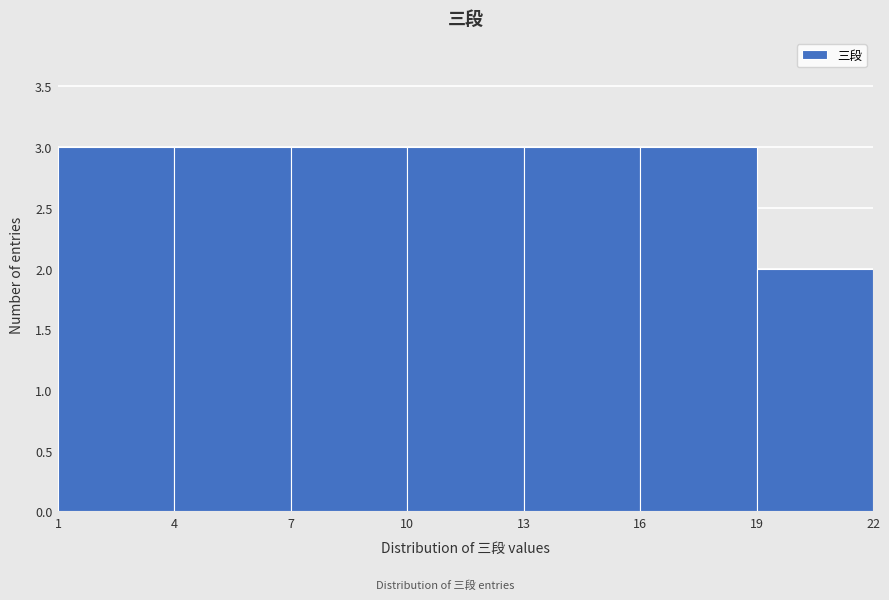

Reading left to right, transcribe this chart: for each bar, give the range it covers on the x-axis and its height. The values are not printed on the chart, so give them approximately, as read against the axis.

1 to 4: 3
4 to 7: 3
7 to 10: 3
10 to 13: 3
13 to 16: 3
16 to 19: 3
19 to 22: 2